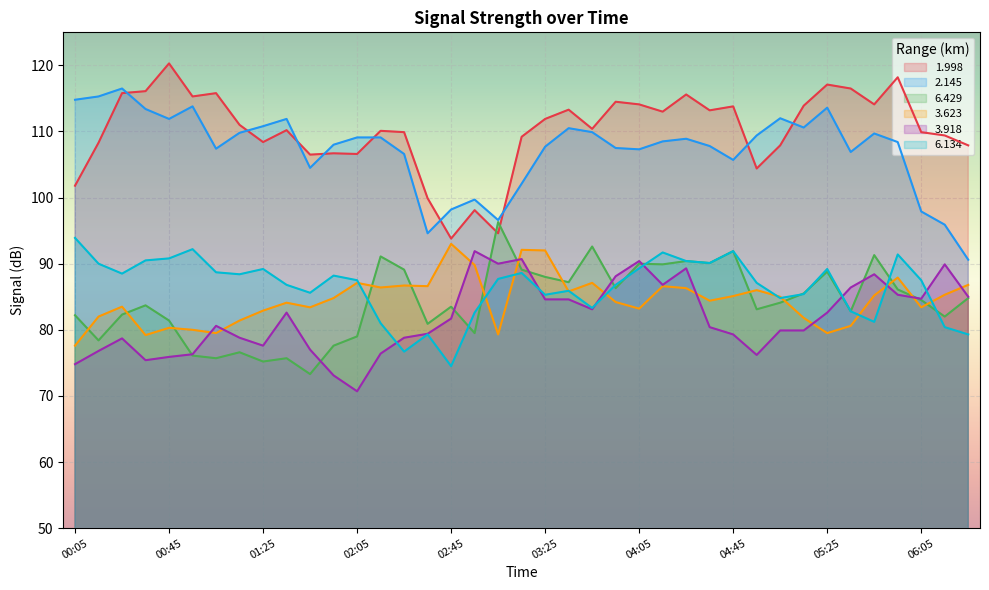

Read the 6.429 value at 00:45.

81.4